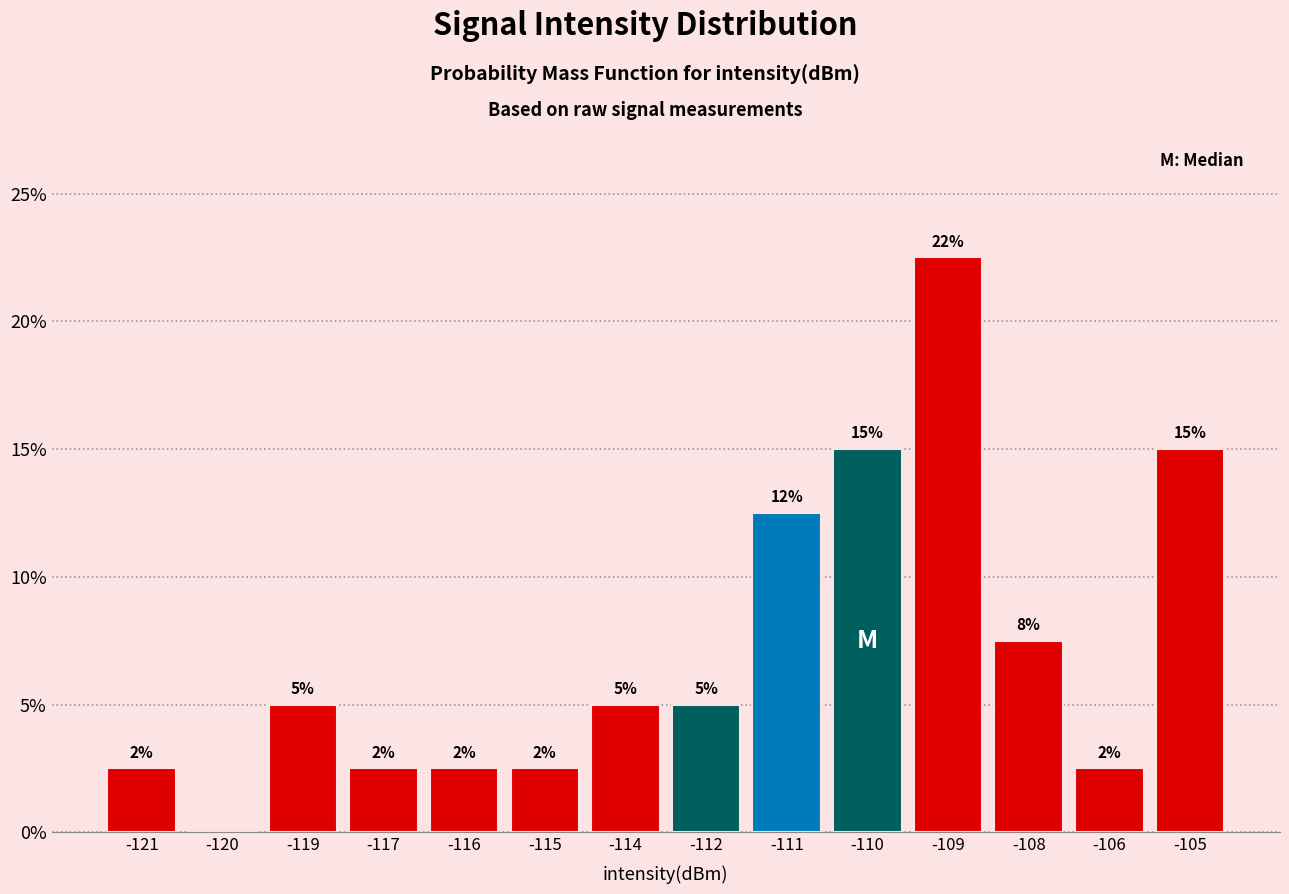

Are the bars horizontal?

No